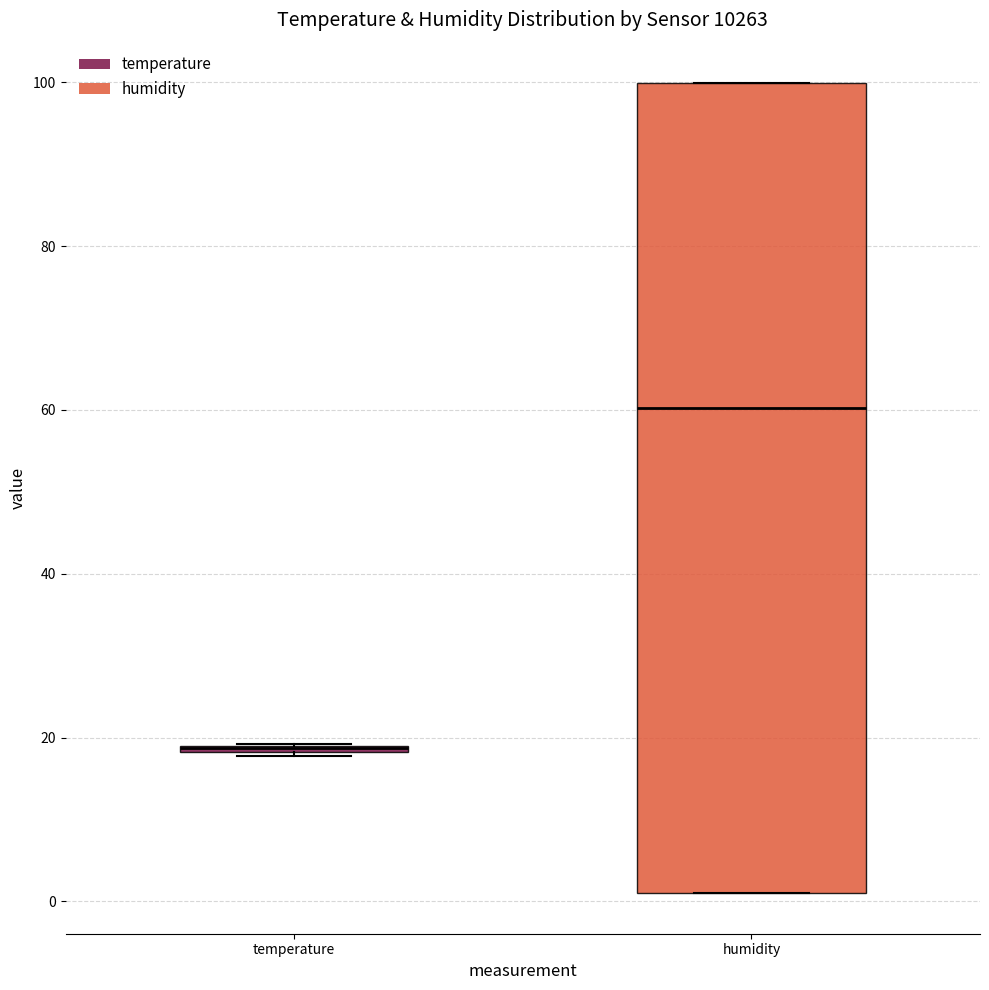

Reading left to right, read every box against the y-axis: the position of its median line, the range the box covers, and the ends of its whiskers. The values are not printed on the chart, so give them approximately, as read against the axis.

temperature: box collapsed to a line at 18, whiskers 18 to 20
humidity: median 60, box 2 to 100, whiskers 2 to 100